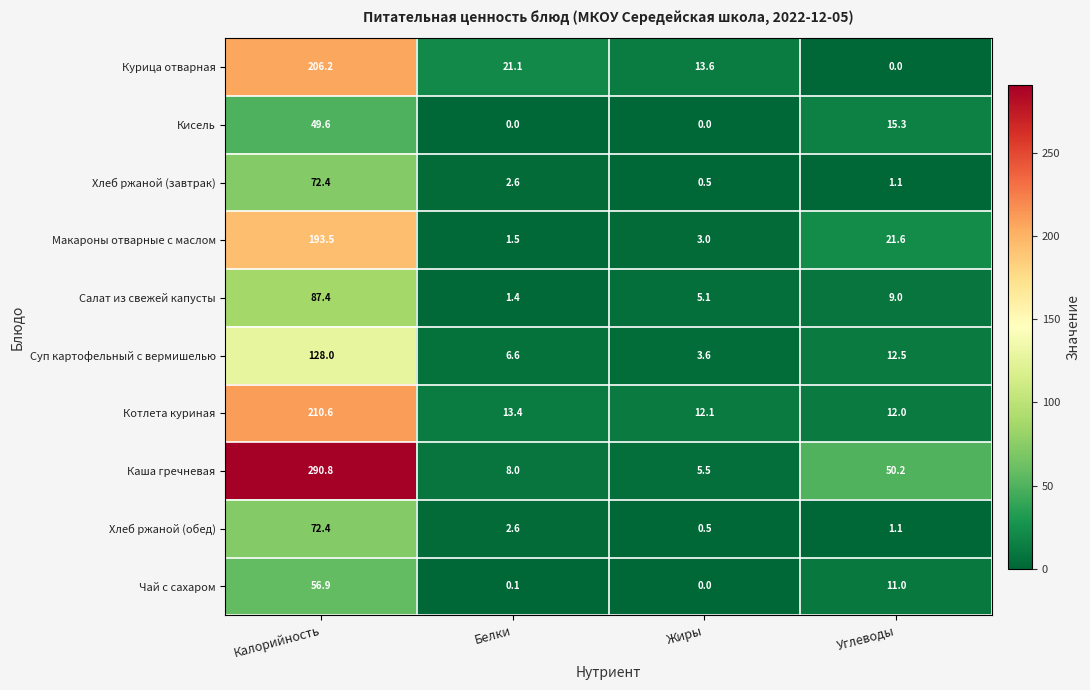

Which series has the largest total across all categories?

Каша гречневая